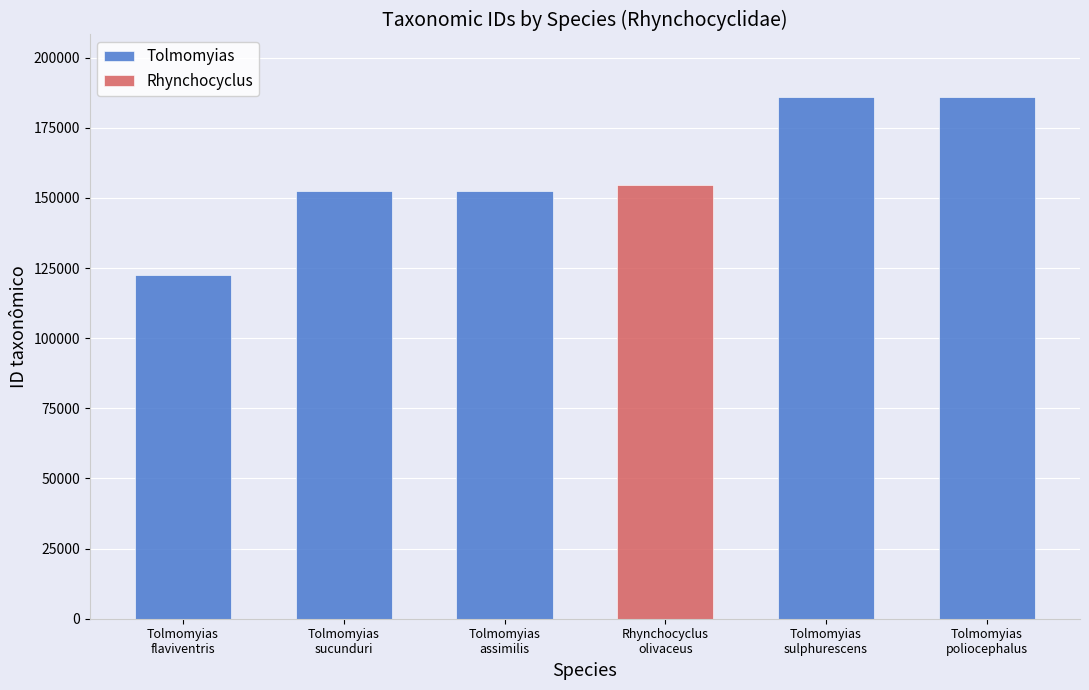

What is the highest value of the Tolmomyias series?

185976